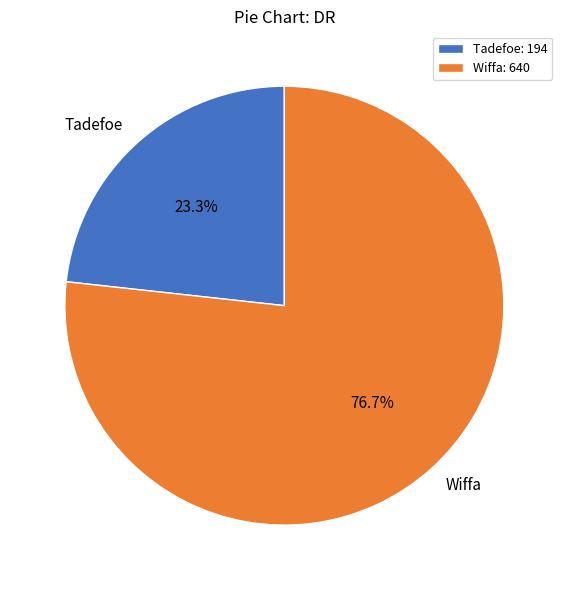

To the nearest percent, what percentage of the pie is Tadefoe?

23%